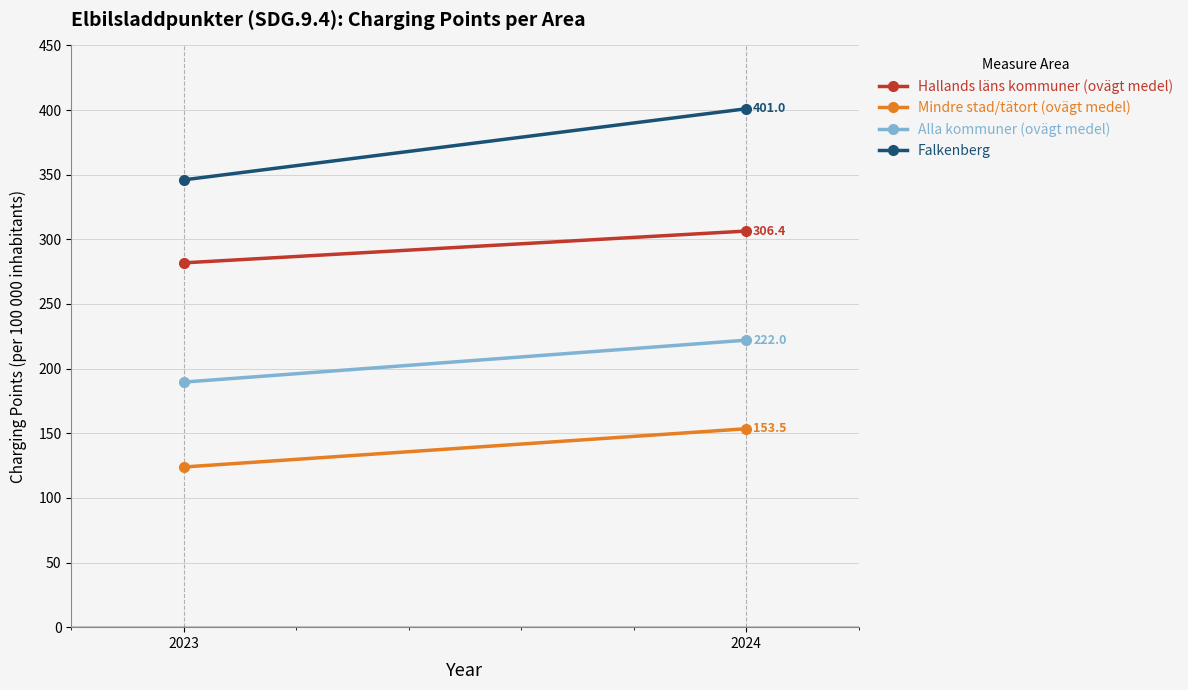

How many lines are shown in the chart?

4